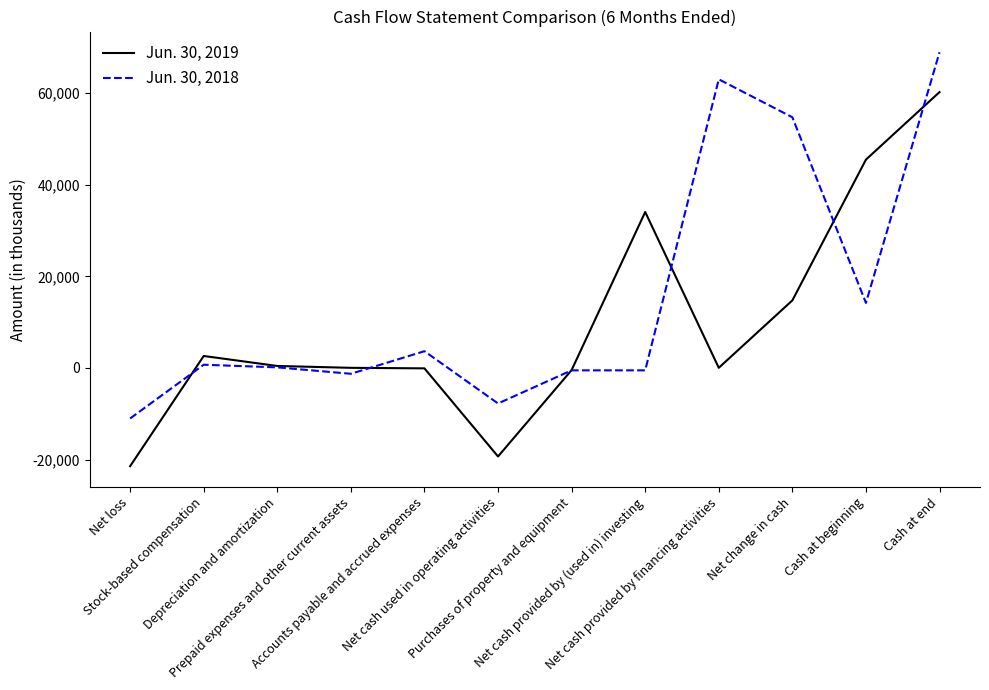

Rank the series by their maximum value, from lowest to highest.

Jun. 30, 2019, Jun. 30, 2018